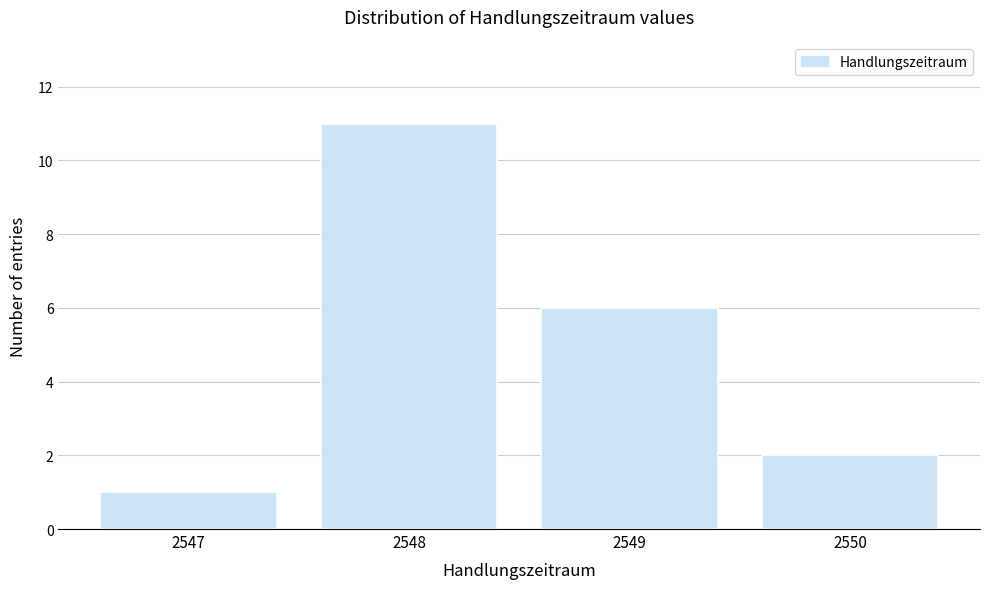

Reading left to right, transcribe all the data shown in this chart.

1	11	6	2